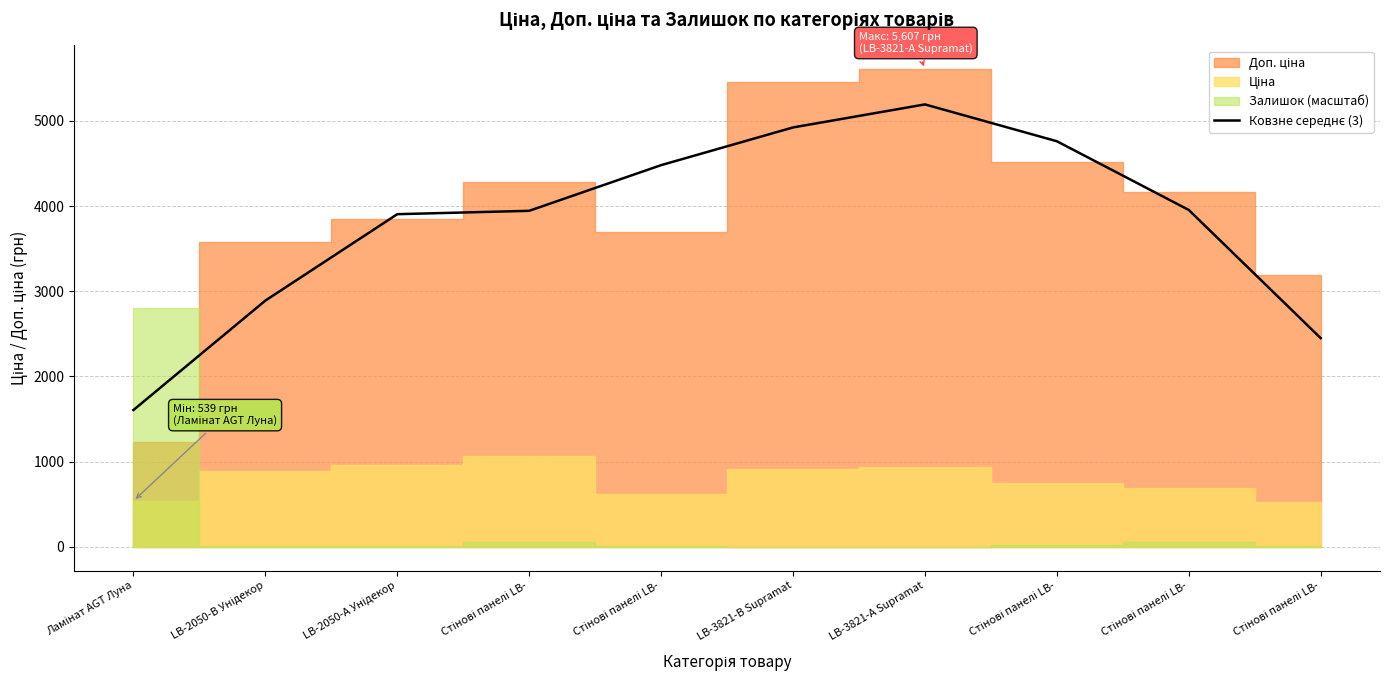

What is the average value?

3811.6